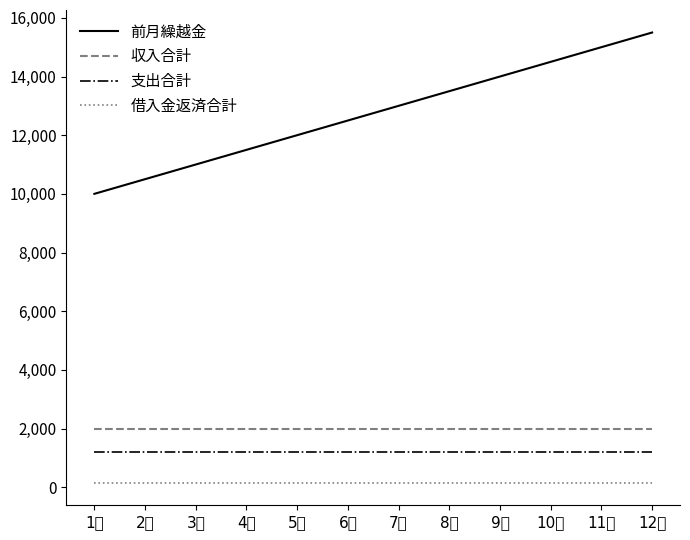

What is the sum of all 支出合計 values?

14400